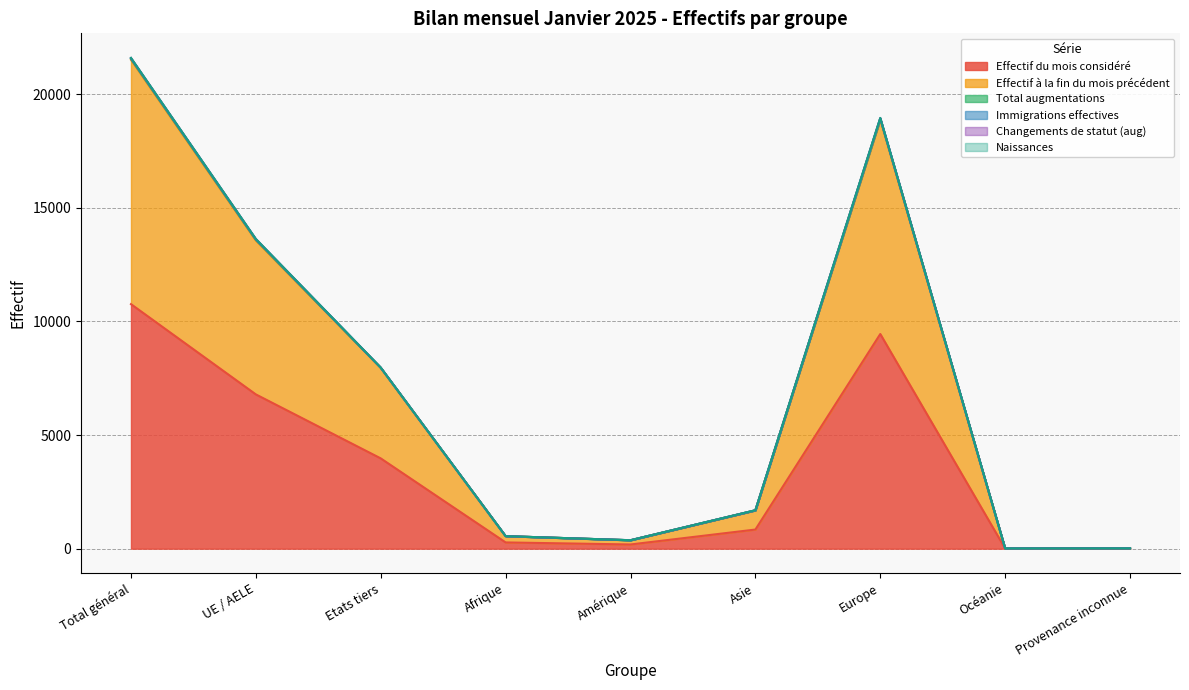

At which category does Naissances reach its first local peak?

Europe